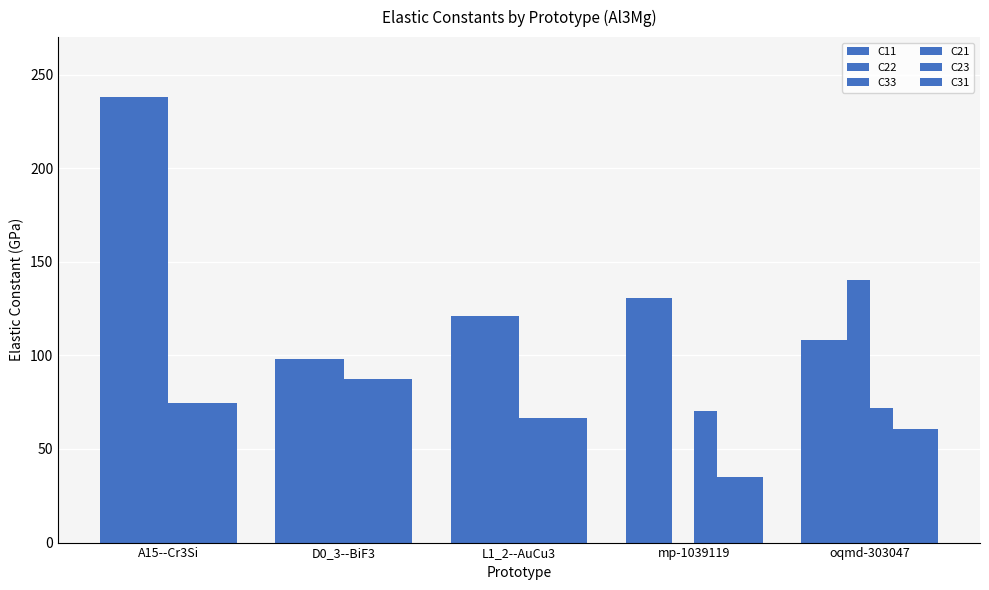

What is the label of the 5th bar from the left?

oqmd-303047